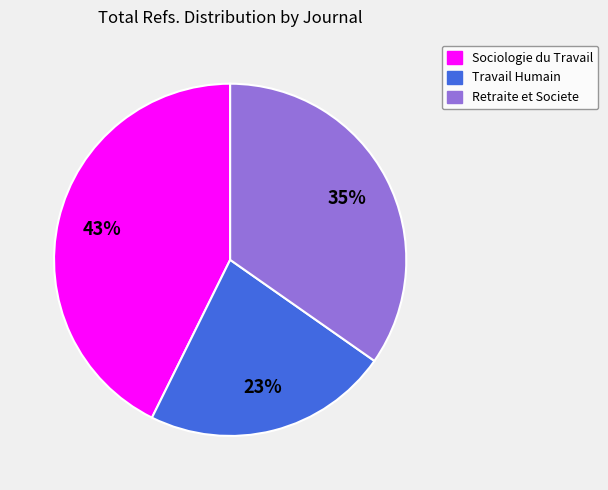

To the nearest percent, what is the difference between the largest and smallest slice percentages?

20%